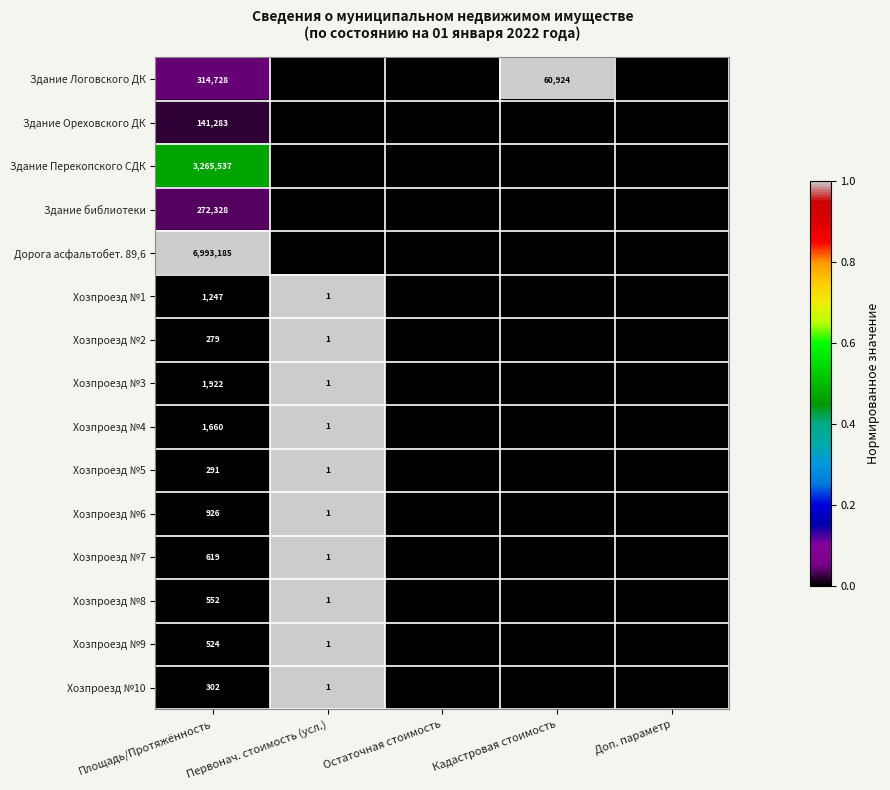

The Хозпроезд №10 series shows 302 at Площадь/Протяжённость. True or false?

True